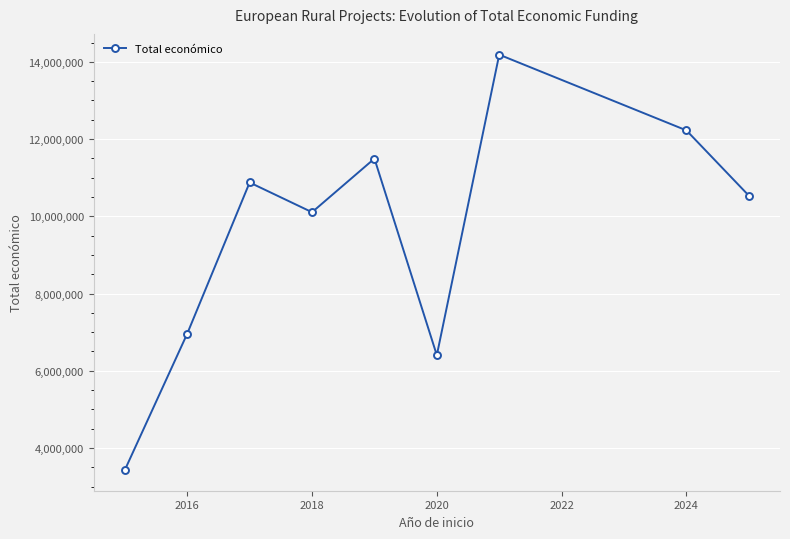

True or false: the data has more than 2 interior local peaks.

True